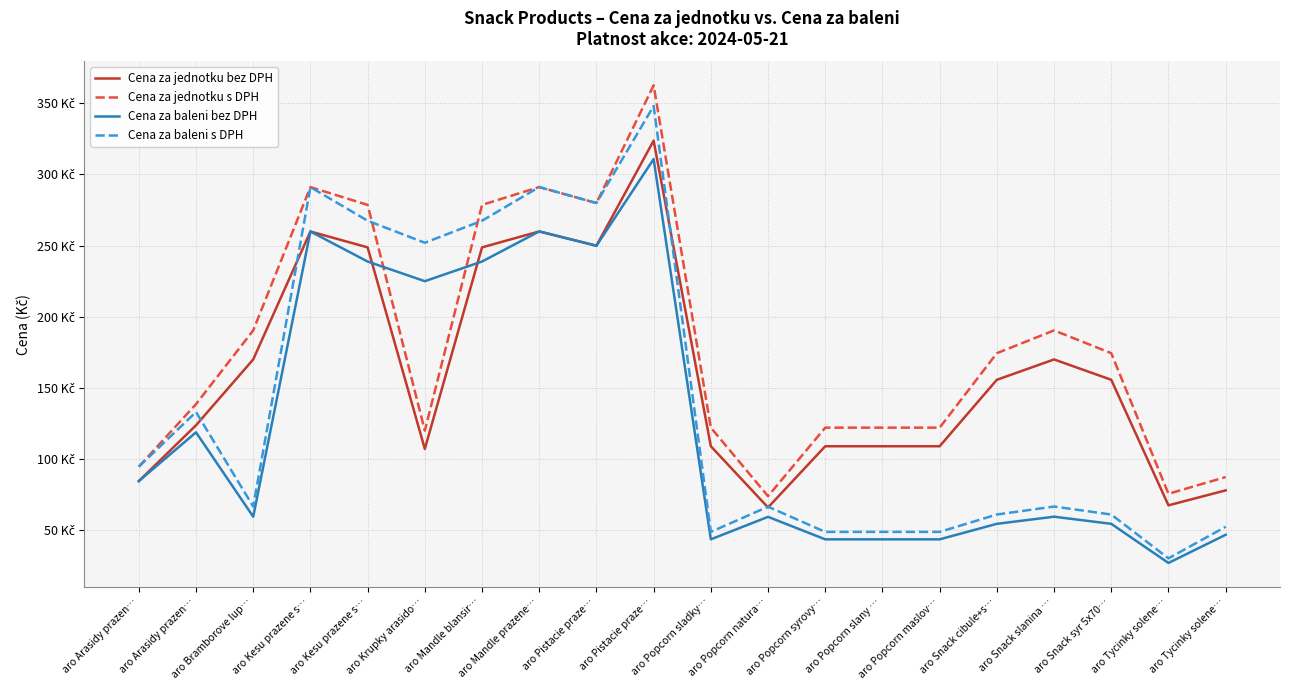

At which category does the chart reach its peak across all series?

aro Pistacie praze…